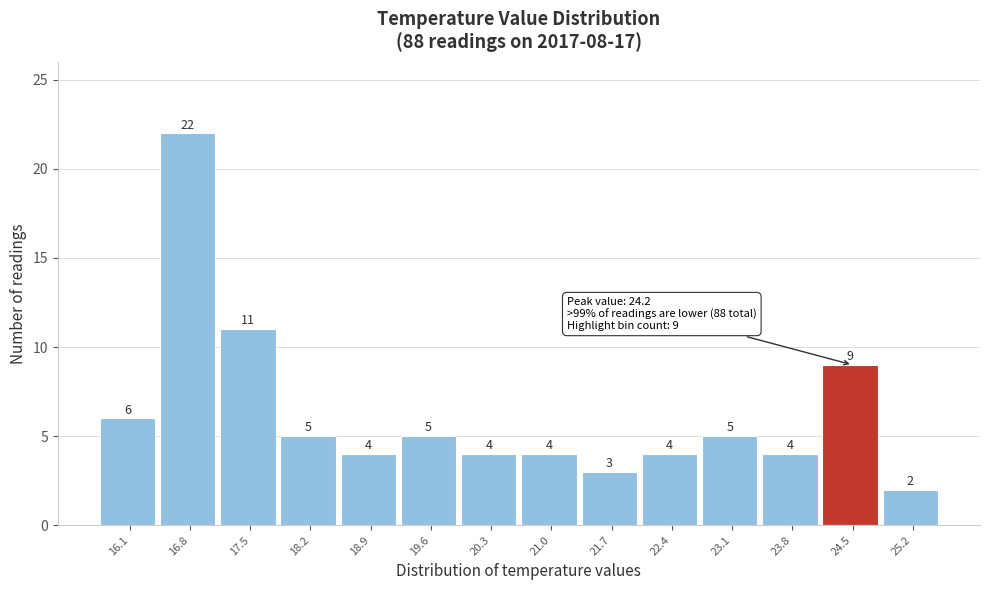

Reading left to right, transcribe this chart: for each bar, give the range it covers on the x-axis and its height. The bar edges are not printed on the chart, so give them approximately, as read against the axis.

15.7 to 16.4: 6
16.4 to 17.1: 22
17.1 to 17.8: 11
17.8 to 18.5: 5
18.5 to 19.2: 4
19.2 to 19.9: 5
19.9 to 20.7: 4
20.7 to 21.4: 4
21.4 to 22.1: 3
22.1 to 22.8: 4
22.8 to 23.5: 5
23.5 to 24.2: 4
24.2 to 24.9: 9
24.9 to 25.6: 2